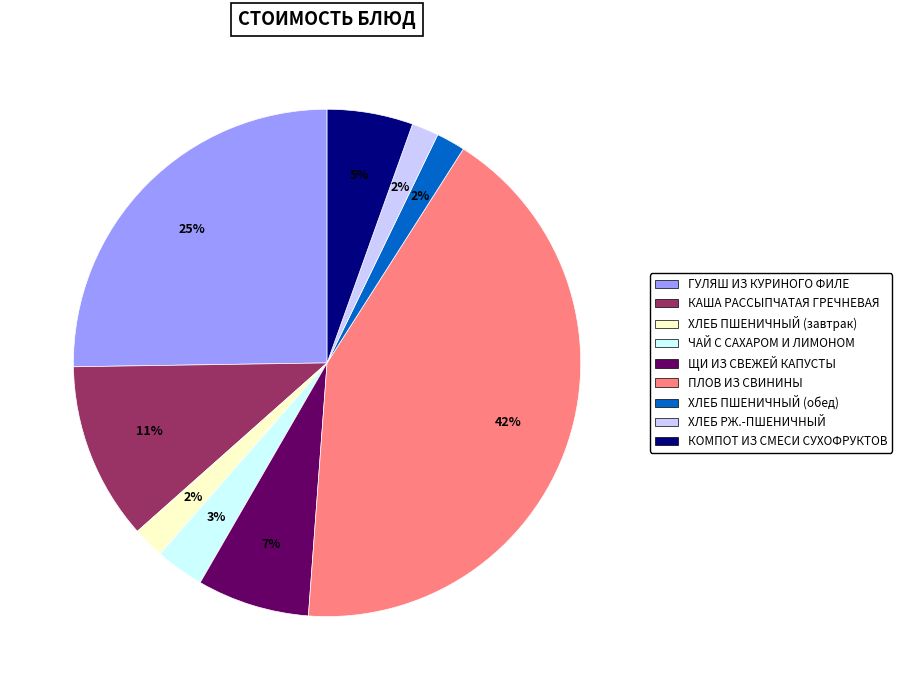

Is it true that ПЛОВ ИЗ СВИНИНЫ is 48% of the pie?

False